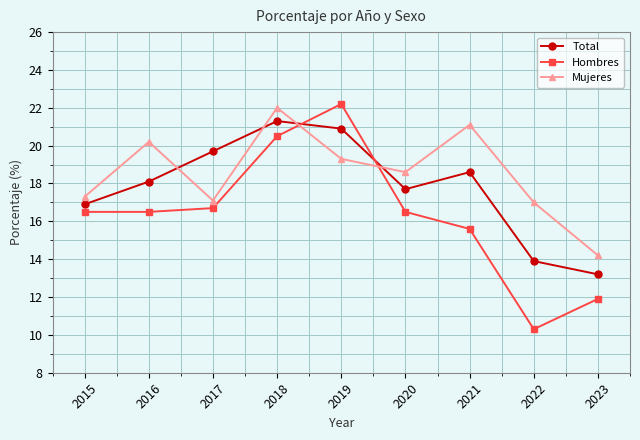

At which category does Total reach its first local peak?

2018